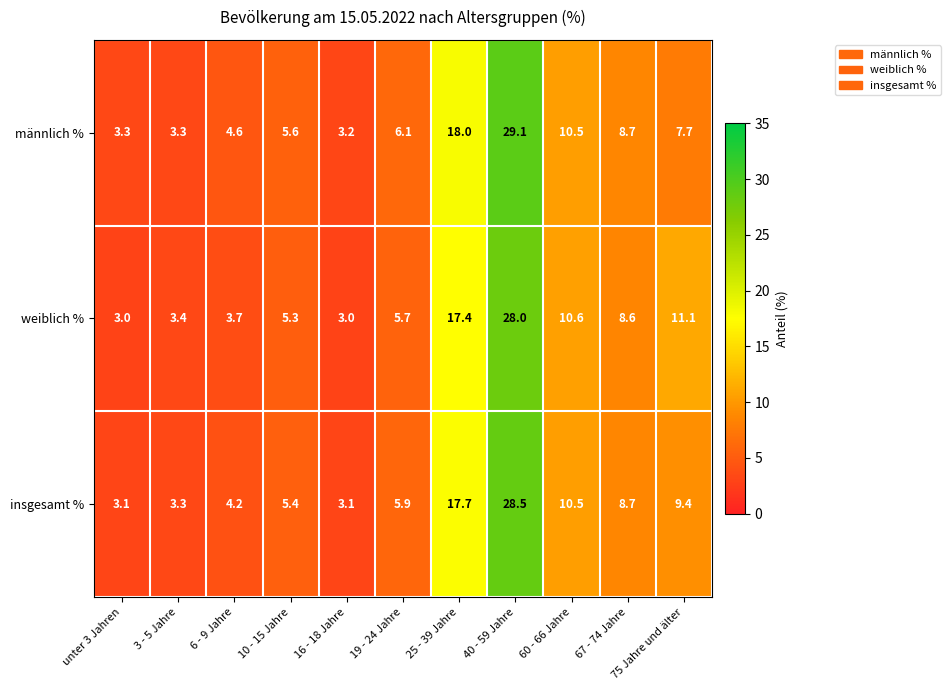

What is the difference between the second highest and minimum values in the insgesamt % series?

14.6